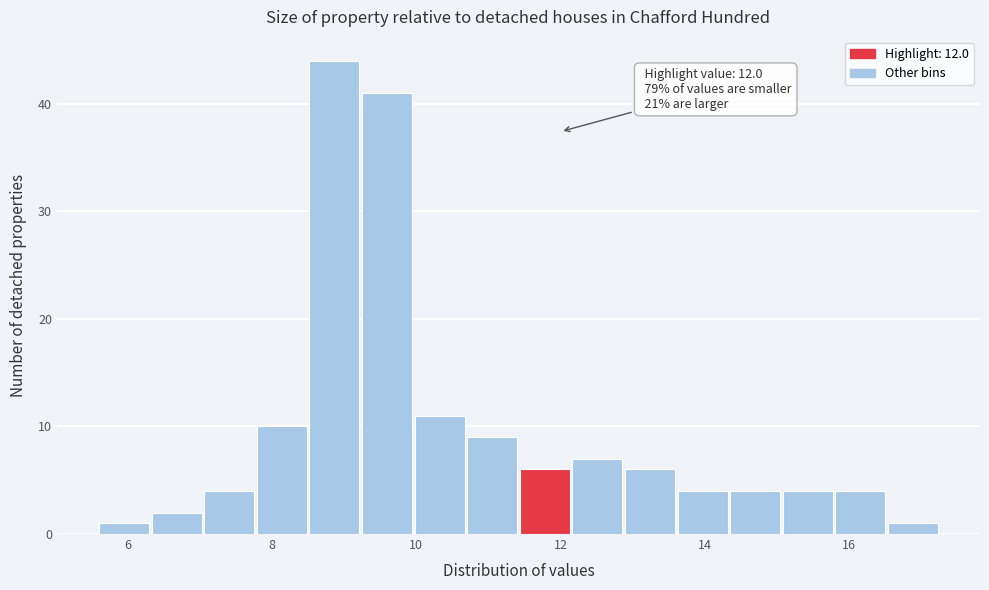

Around what value on the x-axis is the tallest bar? Give the approximate position of its centre, as read against the axis.

8.8